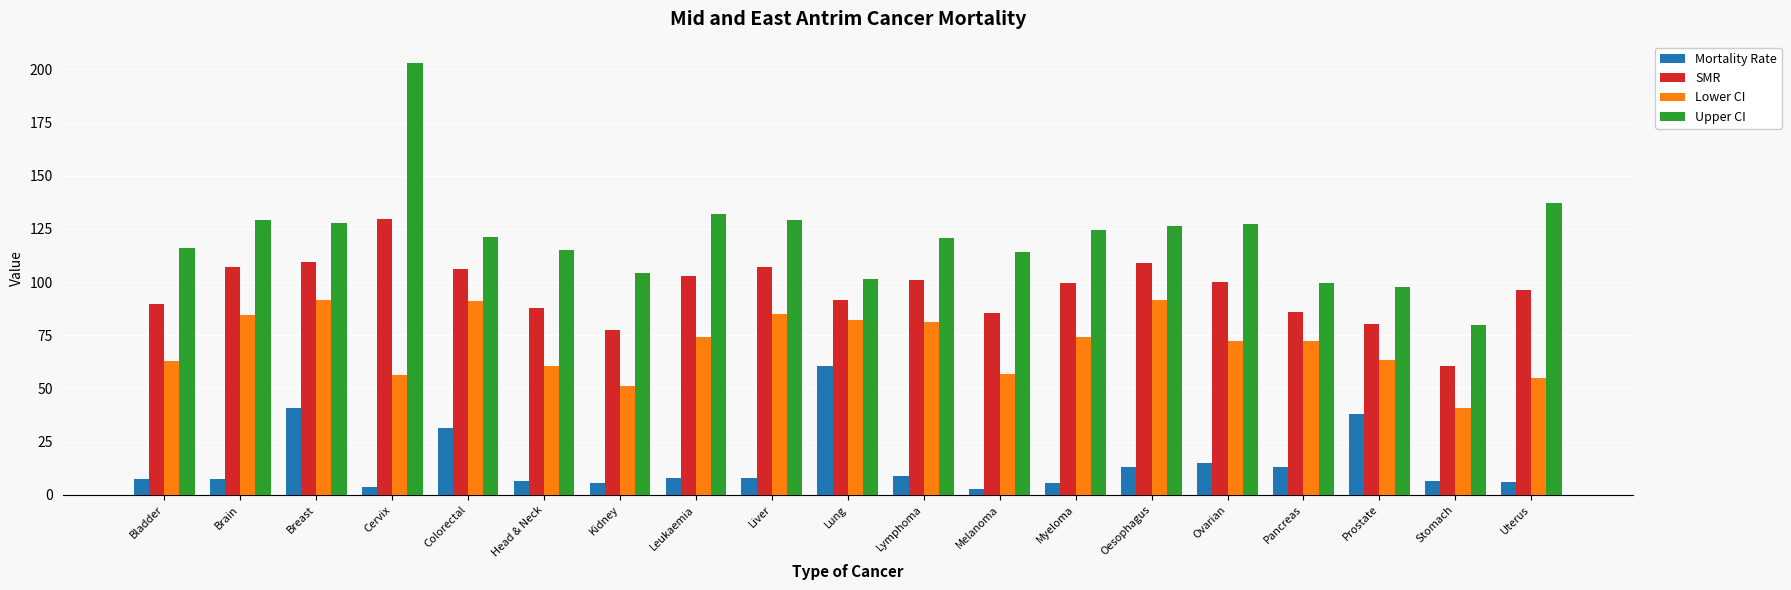

What is the label of the 6th bar from the right?

Oesophagus